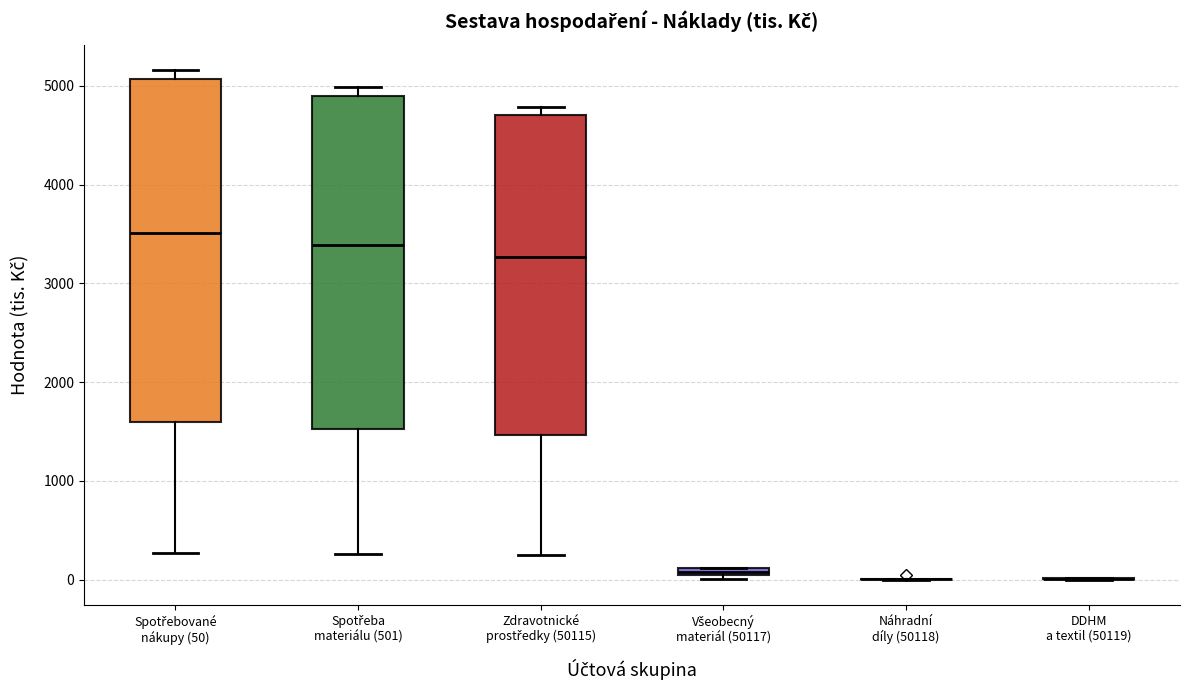

Where does the median line of the box for Spotřeba materiálu (501) sit on the y-axis? The values are not printed on the chart, so give them approximately, as read against the axis.

3400